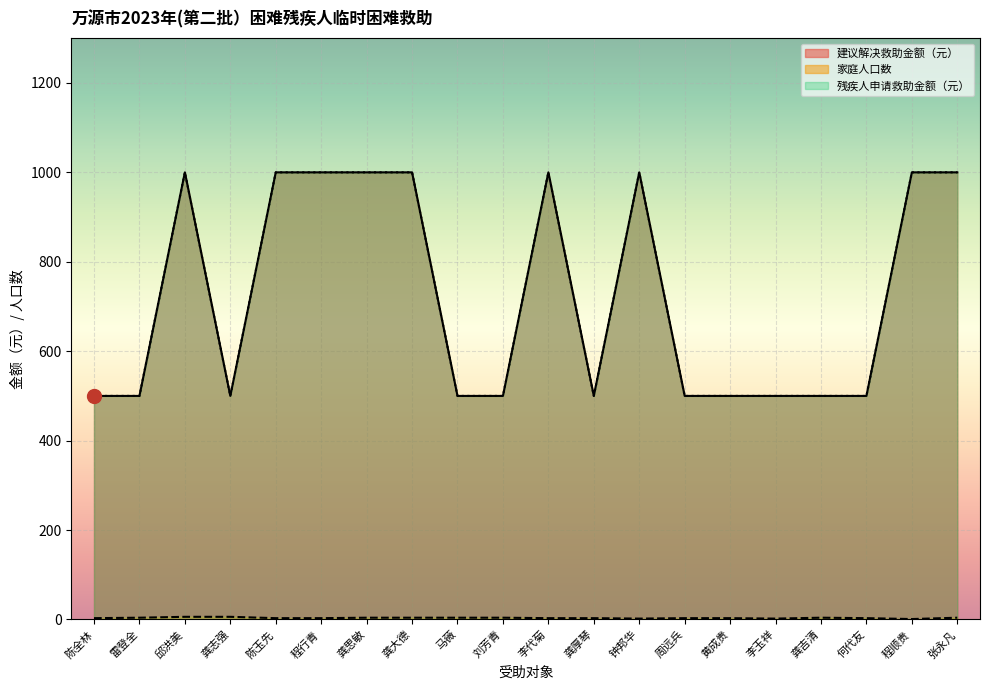

At which category does 建议解决救助金额（元） reach its first local peak?

邱洪美